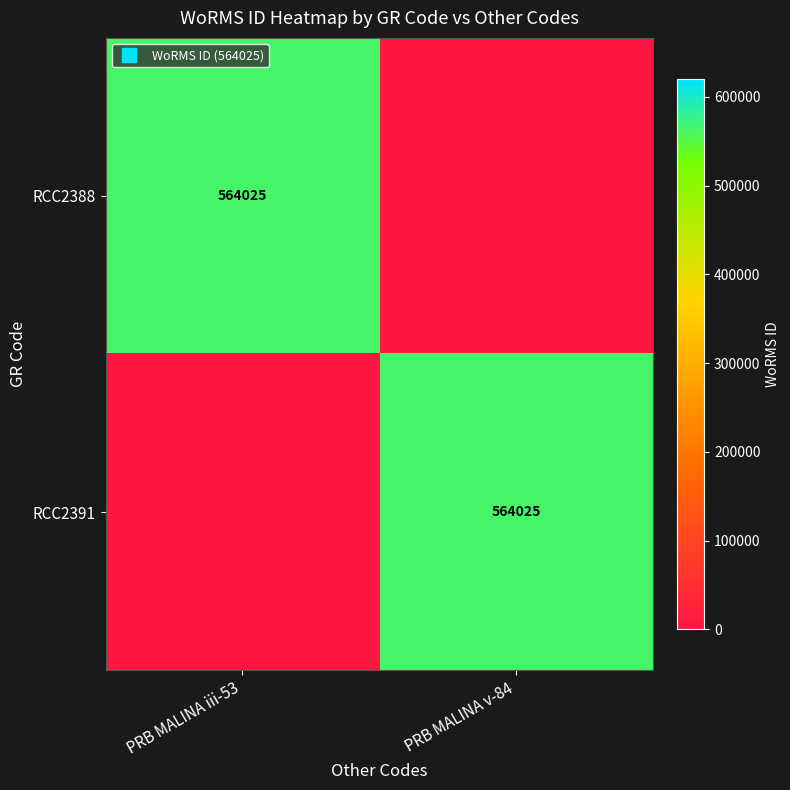

At PRB MALINA iii-53, list the series in order from largest to smallest.

RCC2388, RCC2391